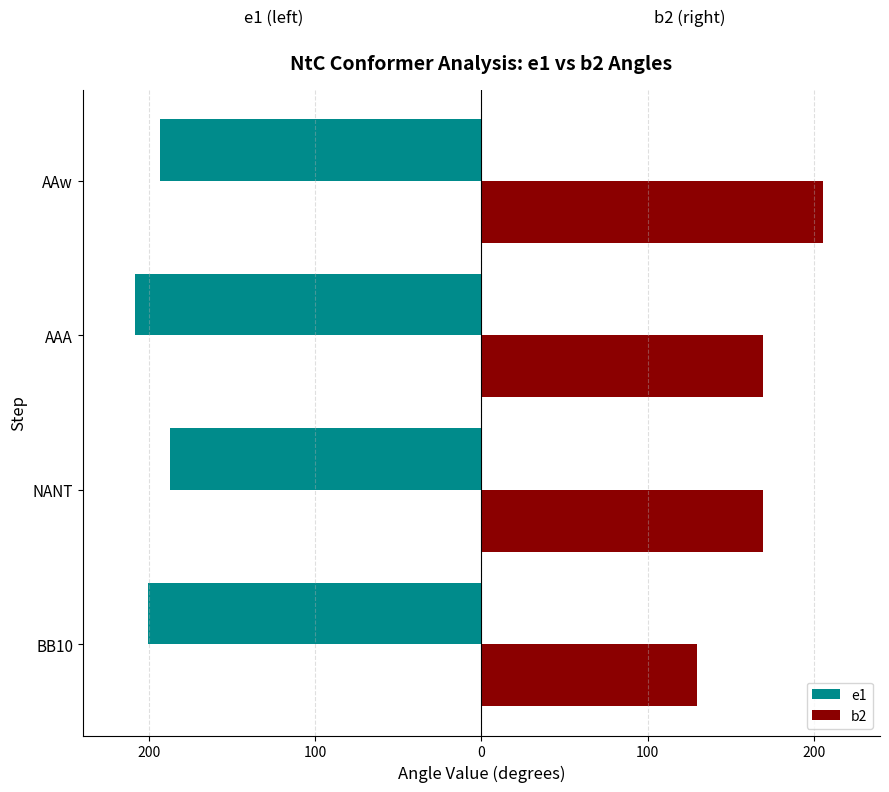

Reading right to left, what are all the values shown in this chart?

e1: -193.2	-208.3	-187.1	-200.6
b2: 205.4	169.3	169.1	129.5